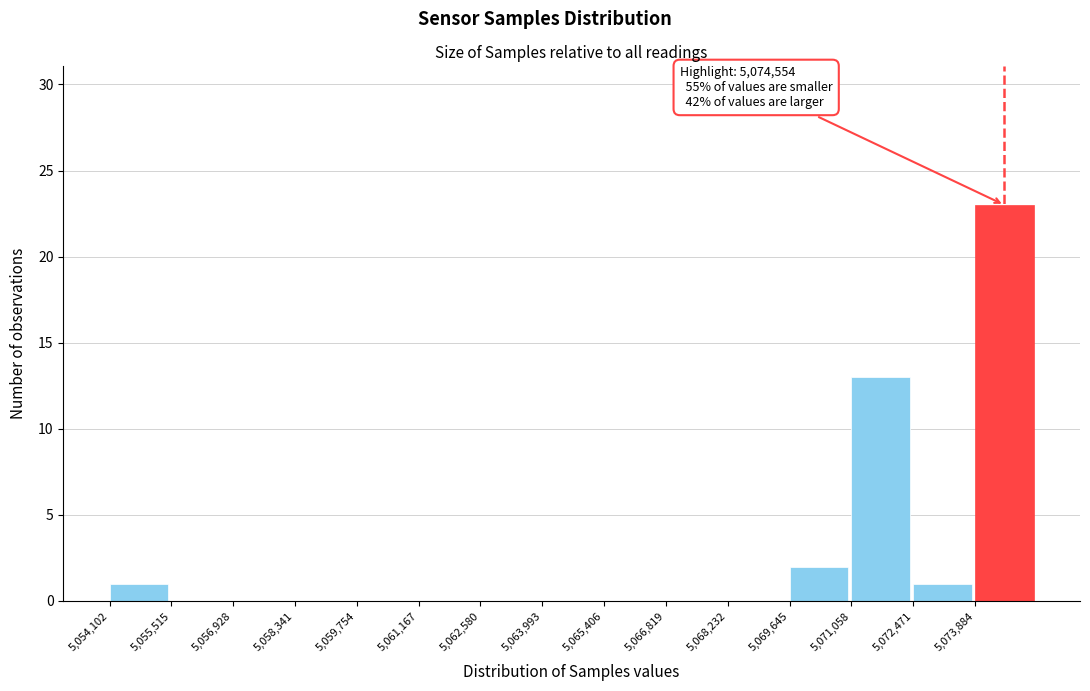

Over which range of the x-axis is the bar tallest?

5073800 to 5075200